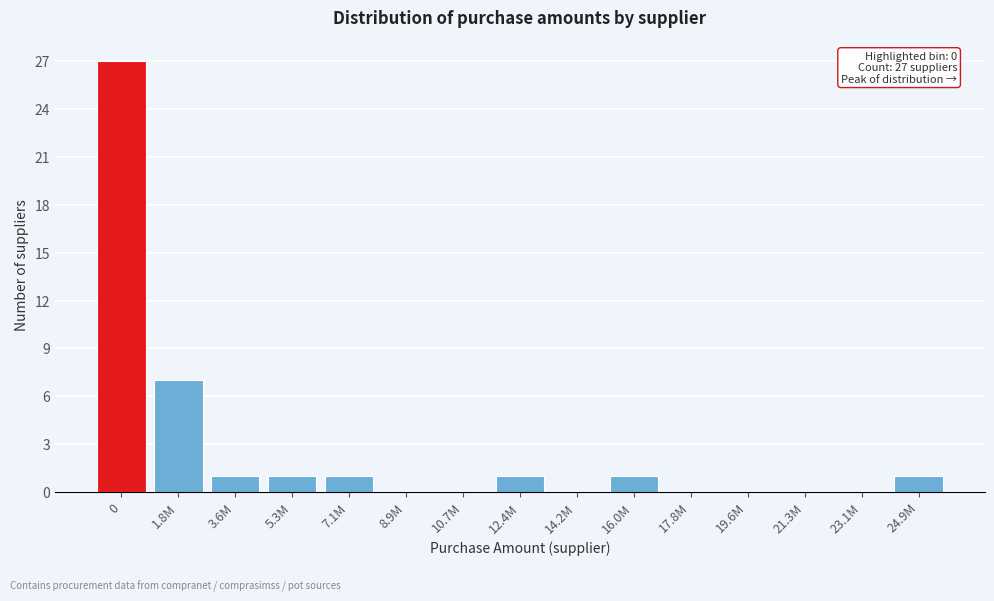

Reading left to right, list all the values displayed in this chart.

0=27	1.8M=7	3.6M=1	5.3M=1	7.1M=1	8.9M=0	10.7M=0	12.4M=1	14.2M=0	16.0M=1	17.8M=0	19.6M=0	21.3M=0	23.1M=0	24.9M=1